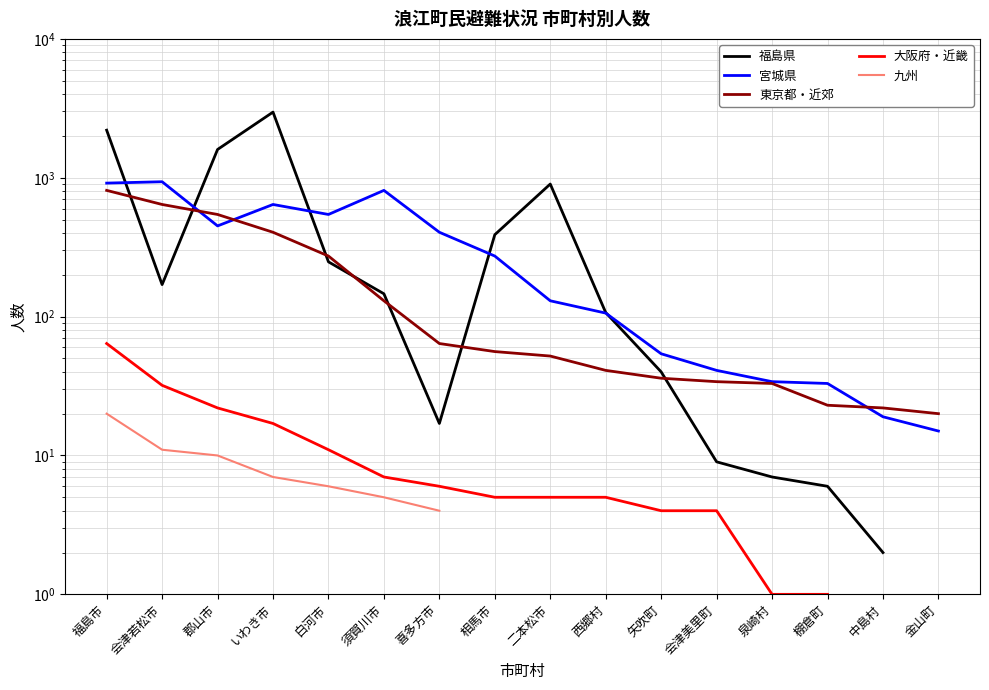

How many interior local valleys does the 福島県 series have?

2